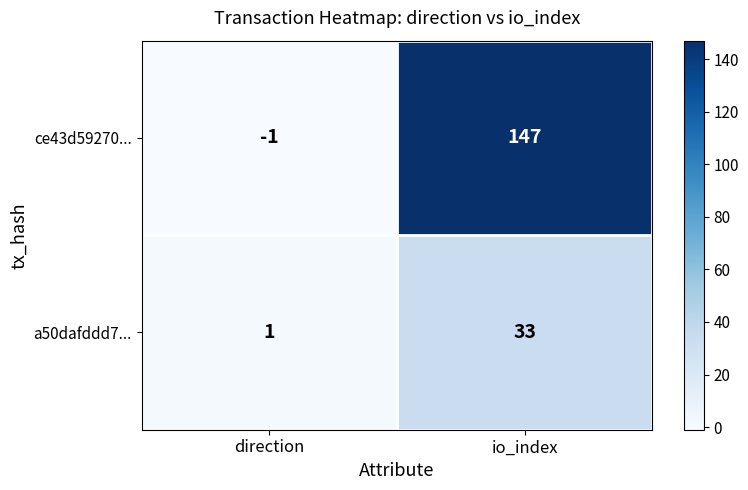

How many categories are shown in the chart?

2